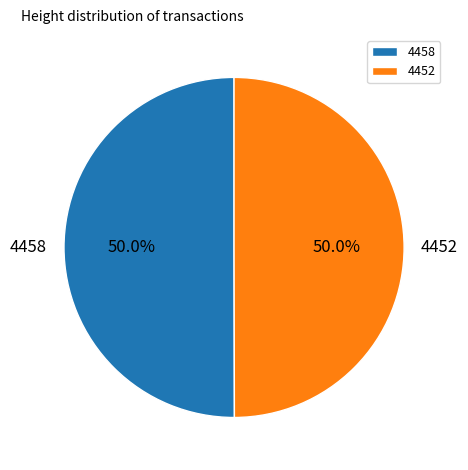

What portion of the pie excludes 4458?

50.0%